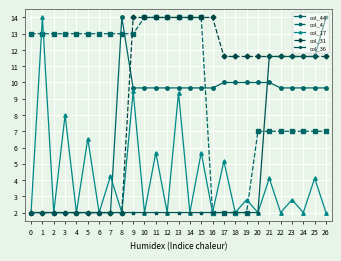

True or false: col_4 has a value of 1.2 at 17.

False